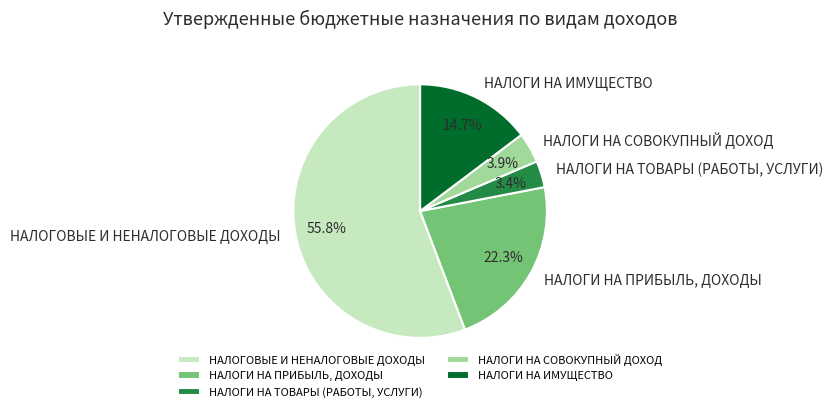

To the nearest percent, what is the average slice percentage?

20%